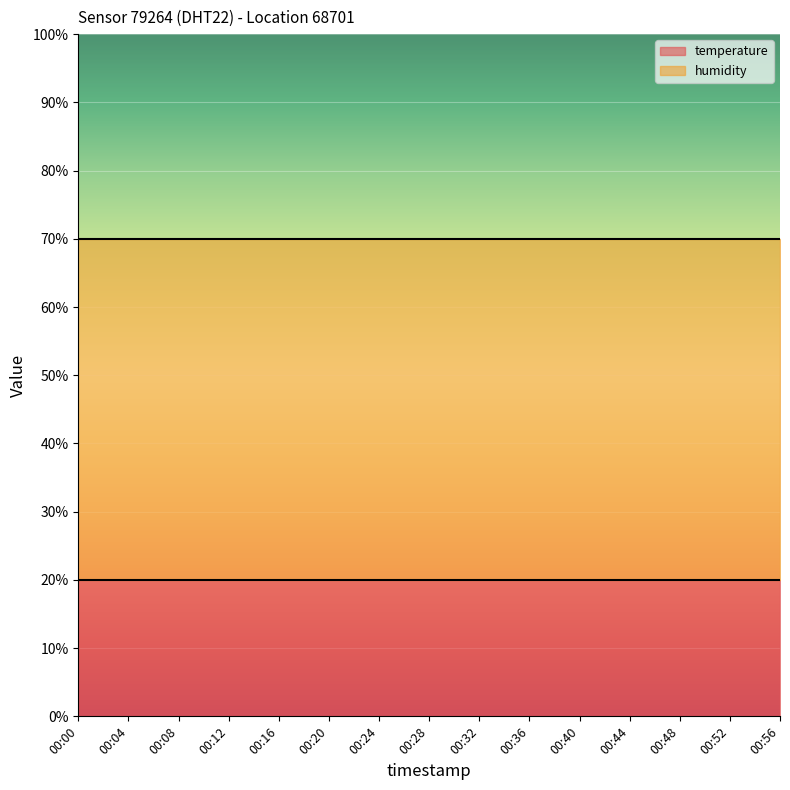

List the series in order of their overall mean, highest first.

temperature, humidity